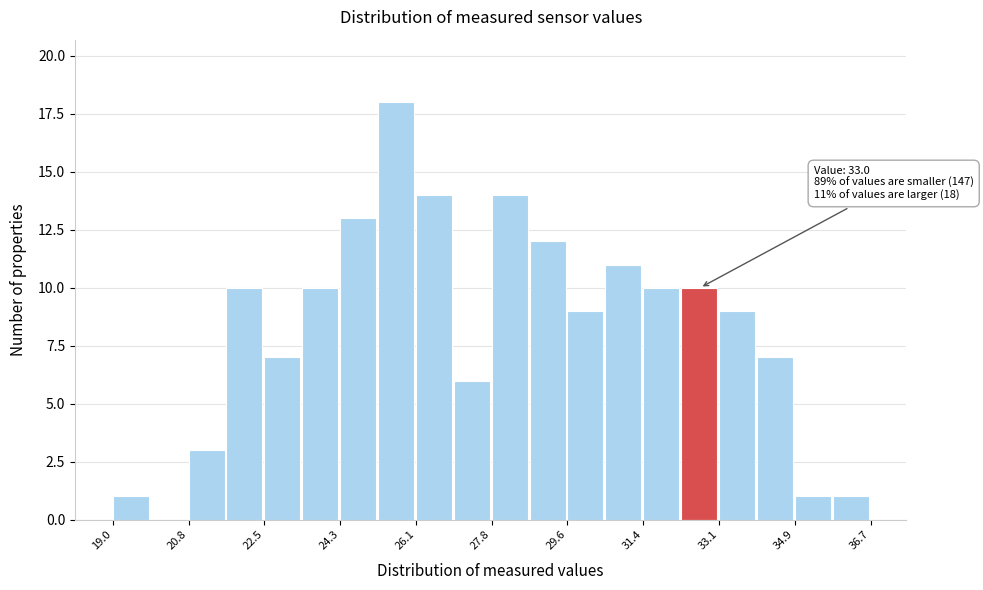

Over which range of the x-axis is the bar tallest?

25.2 to 26.0